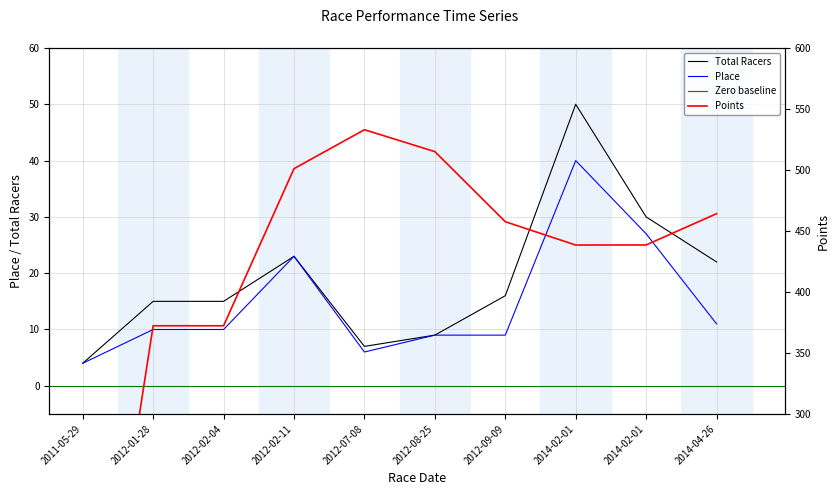

What is the difference between the Total Racers values at 2012-02-11 and 2012-09-09?

7